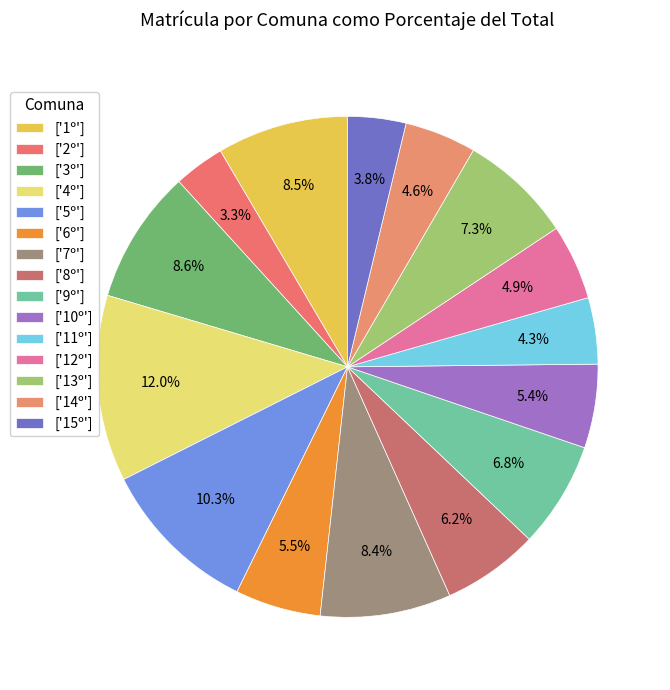

How many slices are in this pie chart?

15